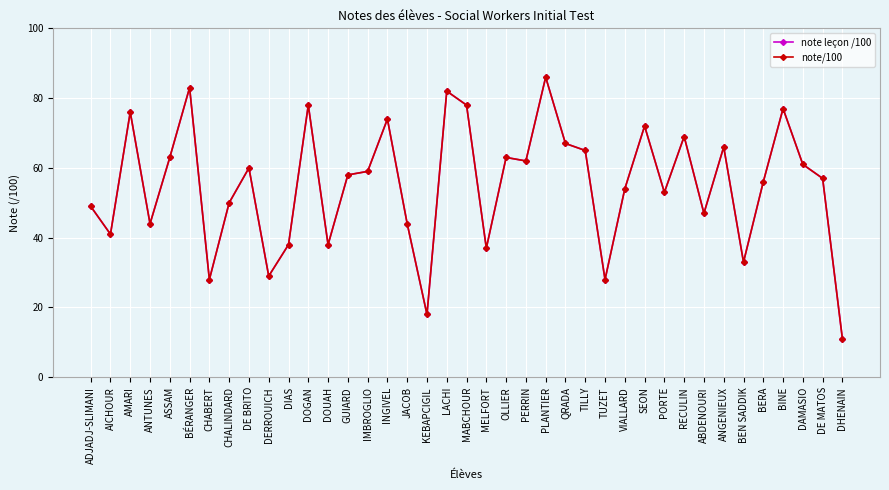

True or false: note/100 and note leçon /100 intersect in this chart.

False